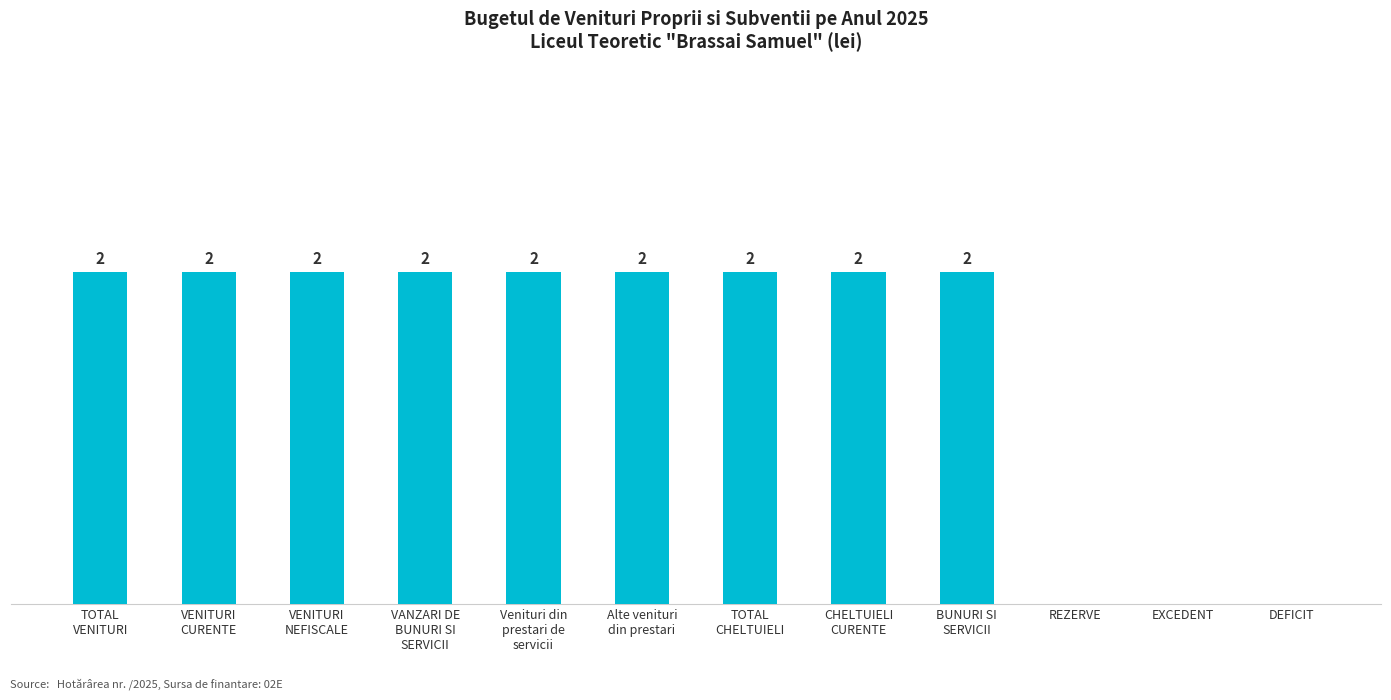

How many positive values are there?

9